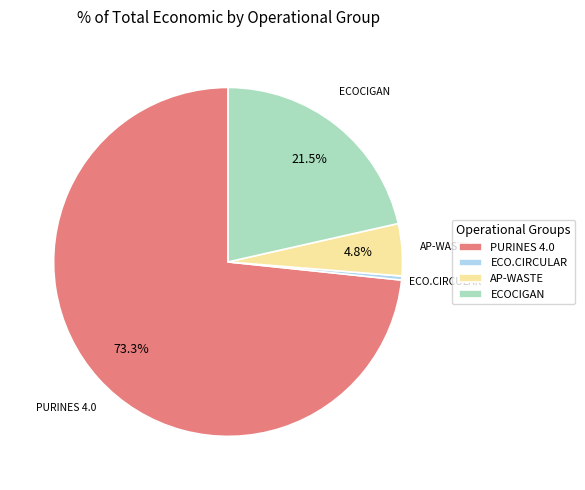

Between ECO.CIRCULAR and AP-WASTE, which is larger?

AP-WASTE